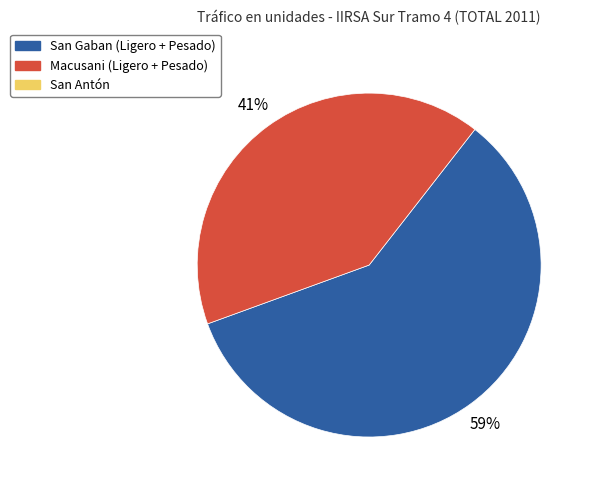

How many segments does this pie chart have?

2